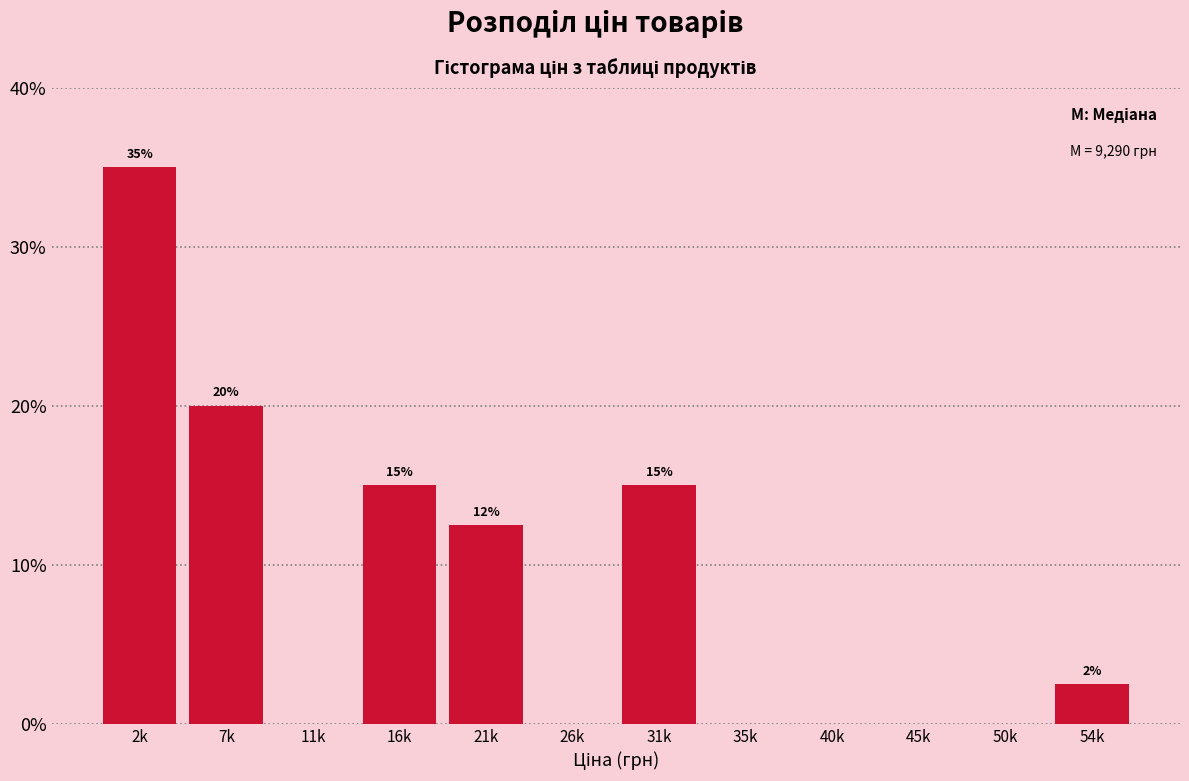

Between 16k and 54k, which is larger?

16k